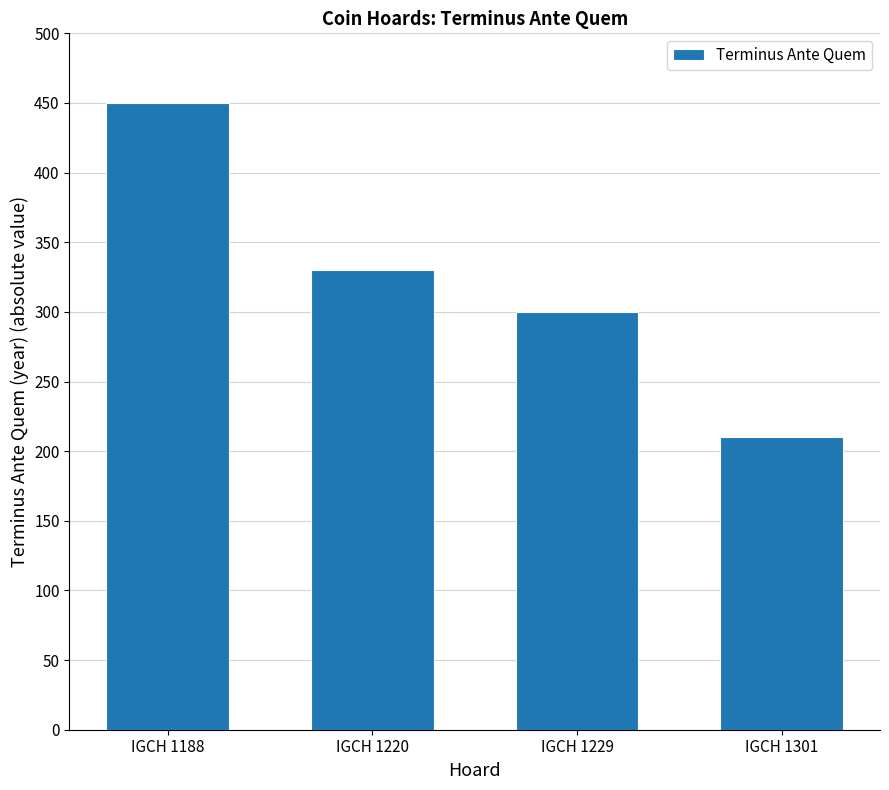

How many data points are less than 330?

2